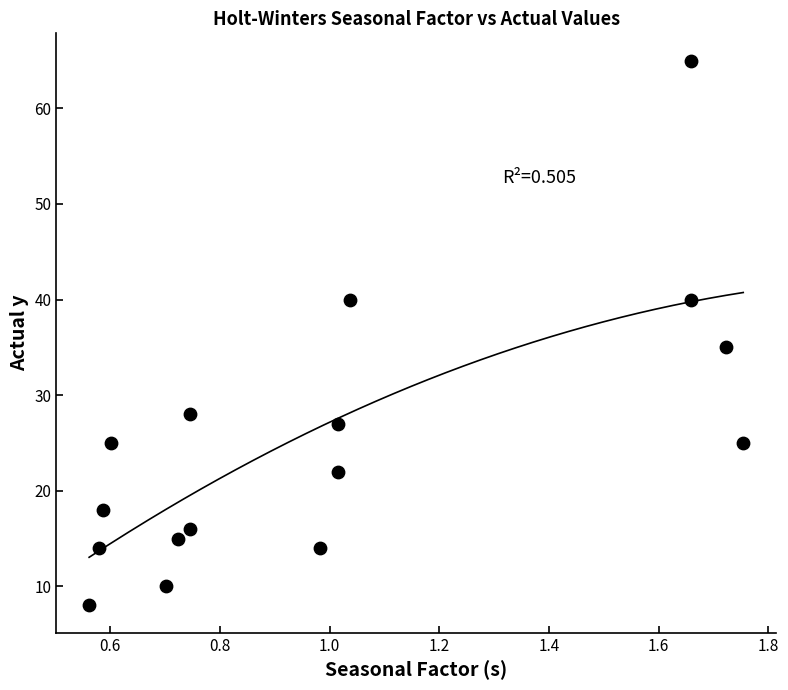

What is the range of Y values (max minus min)?

57